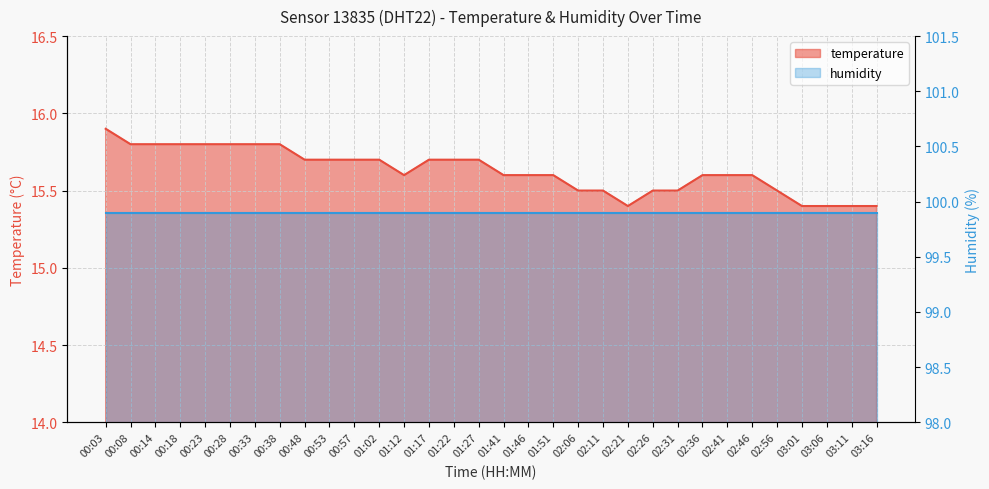

What is the average value?

15.6